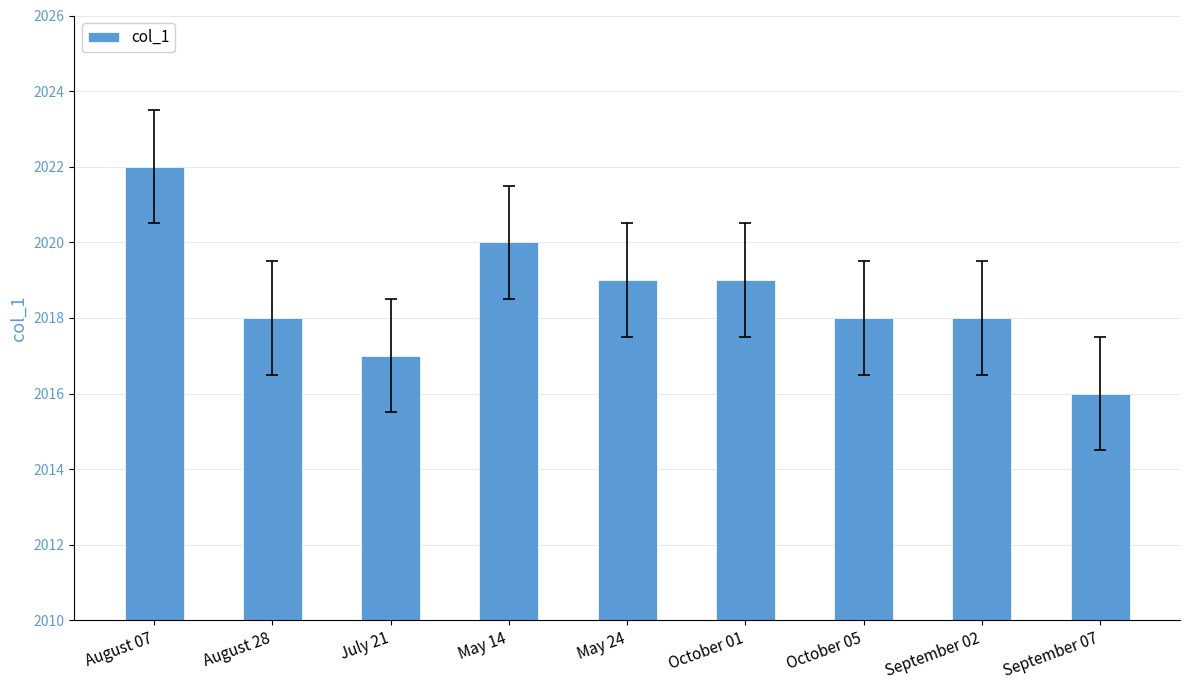

Reading left to right, list all the values displayed in this chart.

2022	2018	2017	2020	2019	2019	2018	2018	2016